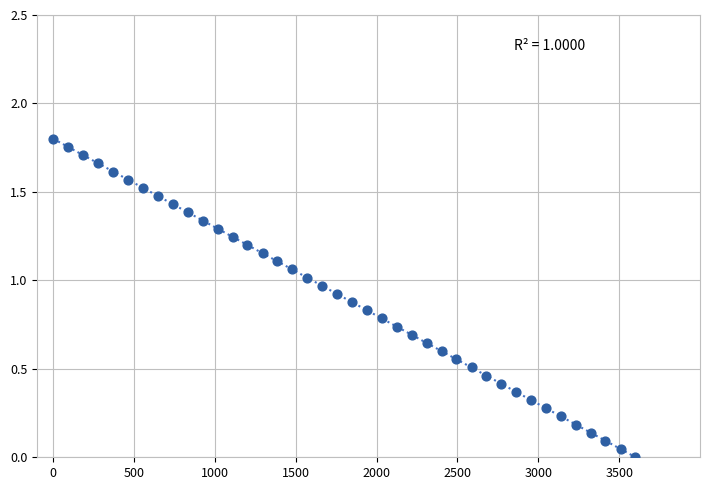

What is the range of X values (max minus min)?

3600.0